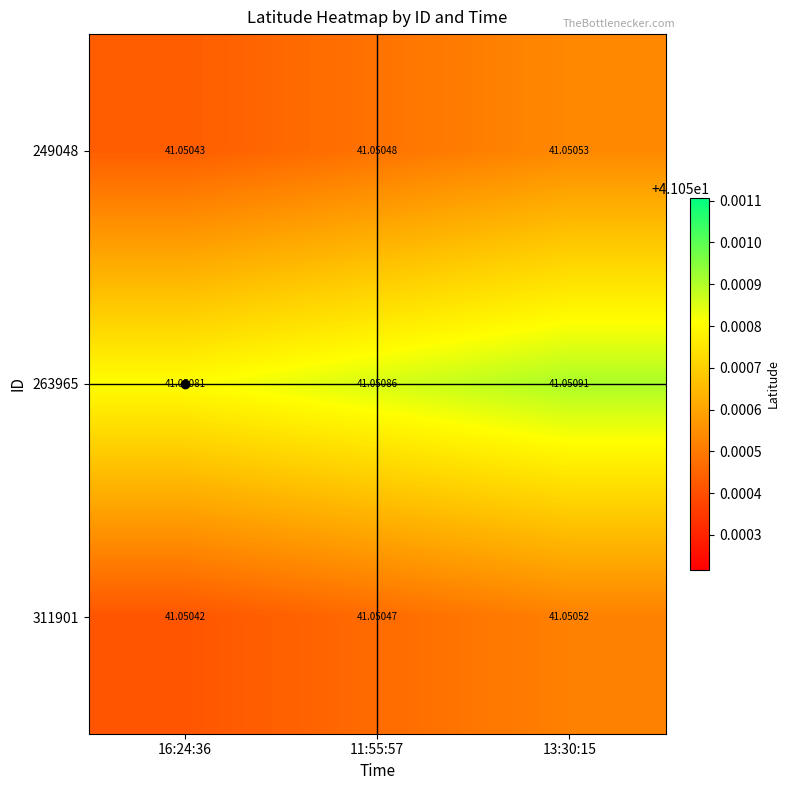

Is the value of 311901 at 11:55:57 greater than the value of 263965 at 13:30:15?

No